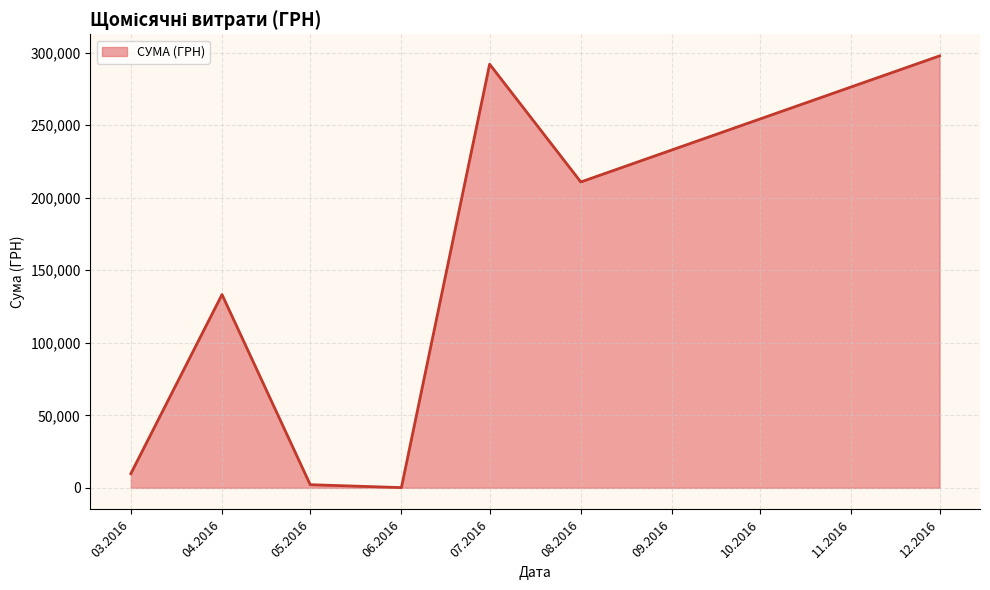

What is the average value?

135147.1